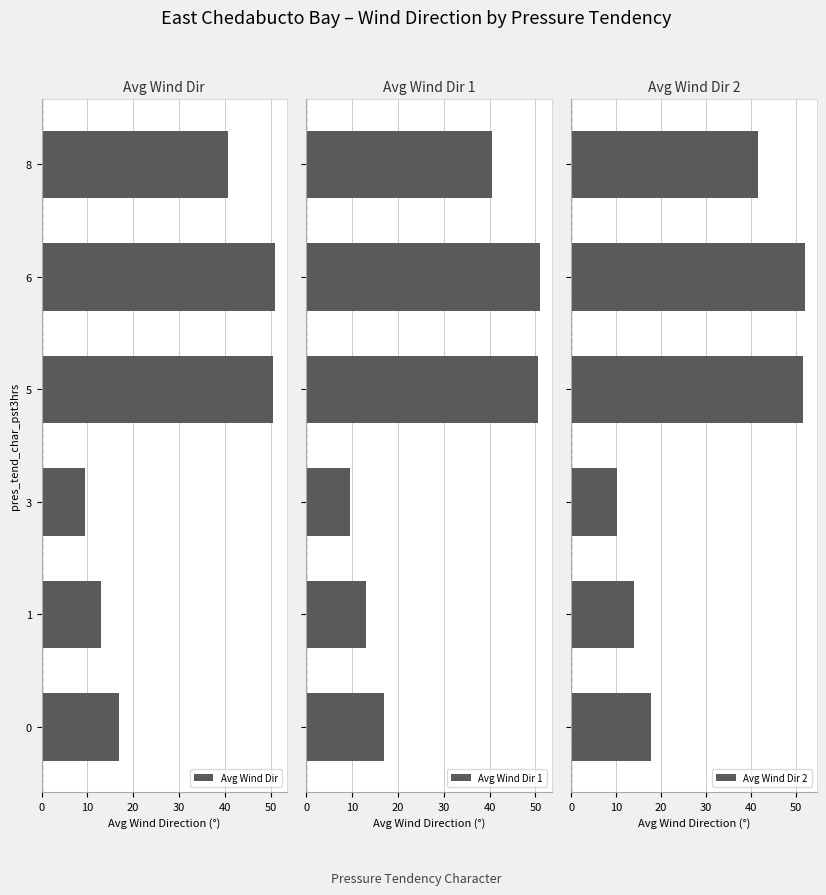

What is the average value of the Avg Wind Dir 1 series?

30.3